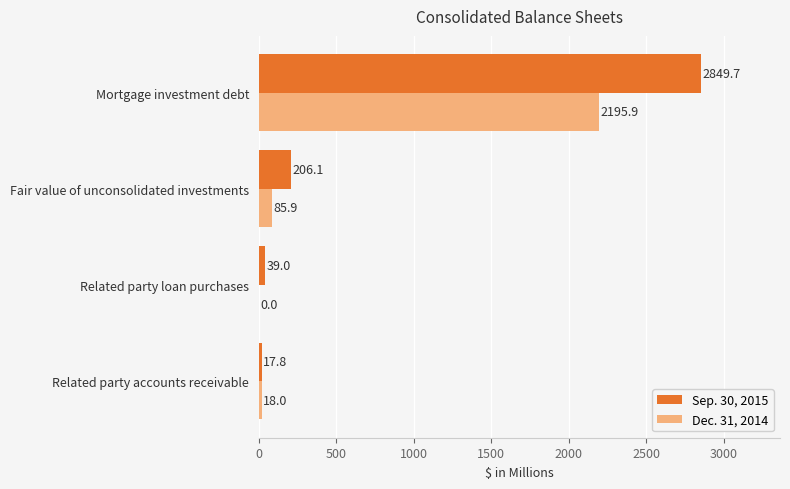

Which series has the largest range (max minus min)?

Sep. 30, 2015